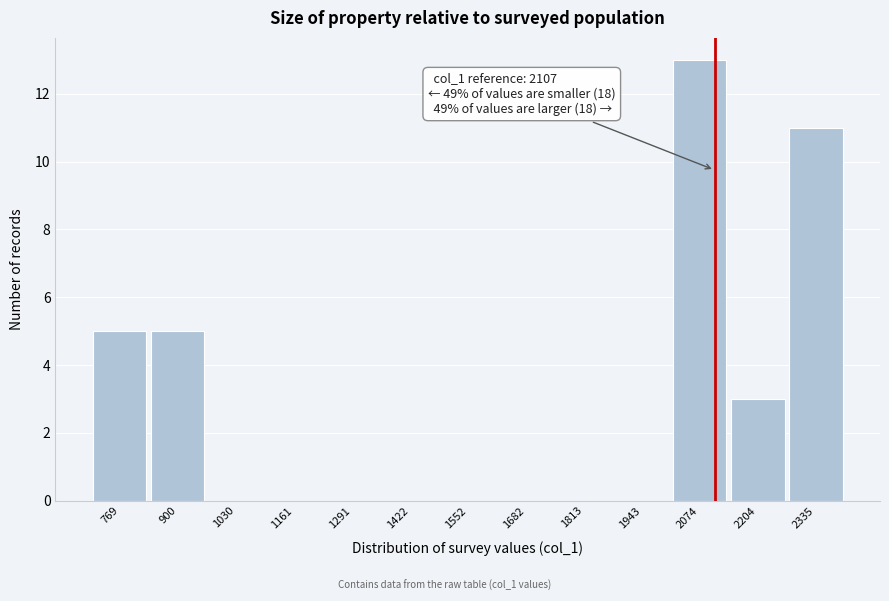

Over which range of the x-axis is the bar tallest?

2000 to 2140